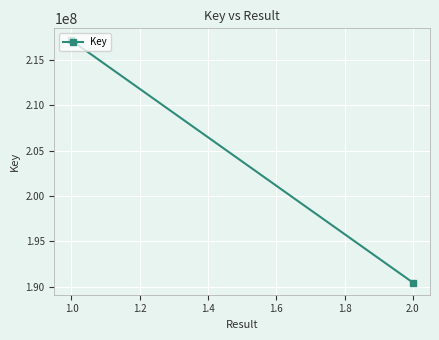

What is the smallest value displayed?

190451848